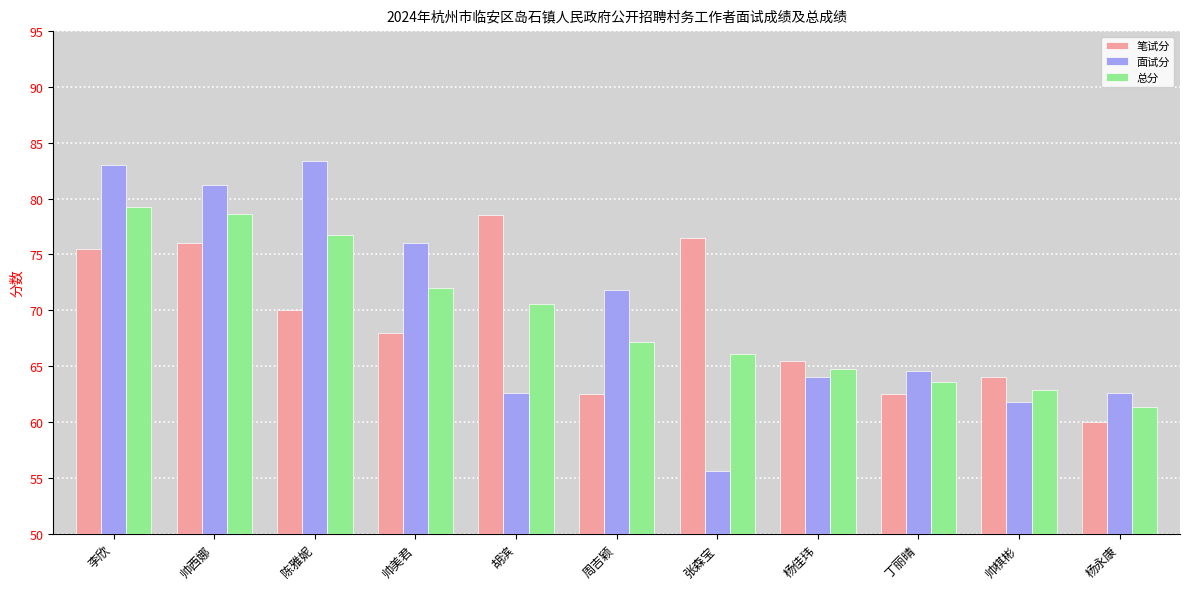

What is the highest value of the 面试分 series?

83.4